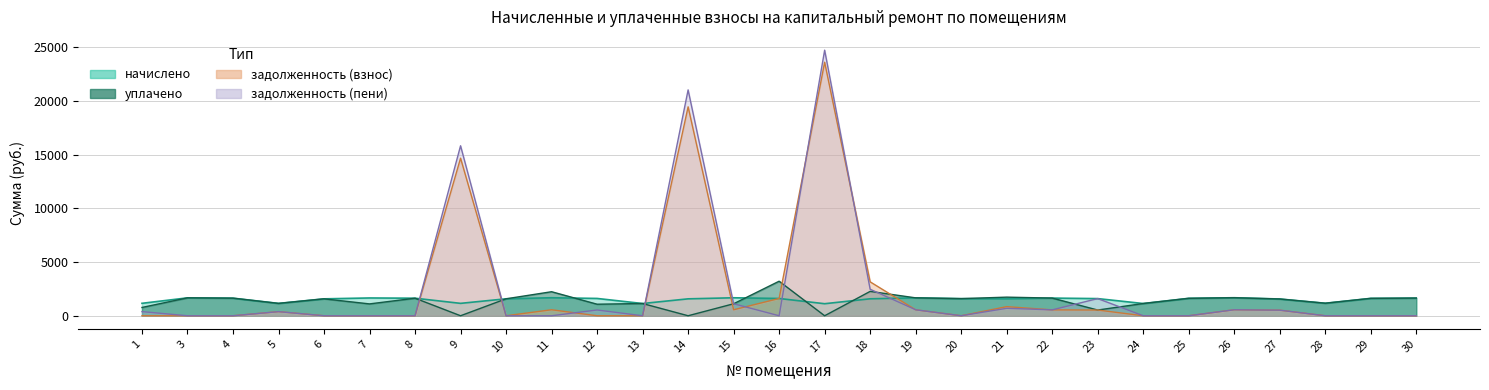

Reading right to left, transcribe all the data shown in this chart.

начислено: 30=1644.4	29=1618.6	28=1165.1	27=1559.6	26=1677.6	25=1622.3	24=1139.3	23=1596.5	22=1644.4	21=1578.0	20=1592.8	19=1666.5	18=1578.0	17=1120.9	16=1607.5	15=1673.9	14=1574.3	13=1139.3	12=1611.2	11=1677.6	10=1578.0	9=1154.0	8=1633.3	7=1655.5	6=1574.3	5=1150.3	4=1637.0	3=1666.5	1=1157.7
задолженность (взнос): 30=0.0	29=0.0	28=0.0	27=519.9	26=559.2	25=0.0	24=0.0	23=532.2	22=548.1	21=848.5	20=0.0	19=555.5	18=3156.1	17=23597.2	16=1607.5	15=558.0	14=19445.2	13=0.0	12=0.0	11=559.2	10=0.0	9=14666.2	8=0.0	7=0.0	6=0.0	5=383.4	4=0.0	3=0.0	1=0.0
задолженность (пени): 30=0.0	29=0.0	28=0.0	27=519.9	26=559.2	25=0.0	24=0.0	23=1596.5	22=548.1	21=694.5	20=0.0	19=555.5	18=2466.0	17=24718.0	16=0.0	15=1115.9	14=21019.5	13=0.0	12=537.1	11=0.0	10=0.0	9=15820.3	8=0.0	7=0.0	6=0.0	5=383.4	4=0.0	3=0.0	1=385.9
уплачено: 30=1644.4	29=1618.6	28=1165.1	27=1559.6	26=1677.6	25=1622.3	24=1139.3	23=532.2	22=1644.4	21=1732.0	20=1592.8	19=1666.5	18=2268.1	17=0.0	16=3215.0	15=1115.9	14=0.0	13=1139.3	12=1074.1	11=2236.8	10=1578.0	9=0.0	8=1633.3	7=1103.6	6=1574.3	5=1150.3	4=1637.0	3=1666.5	1=771.8